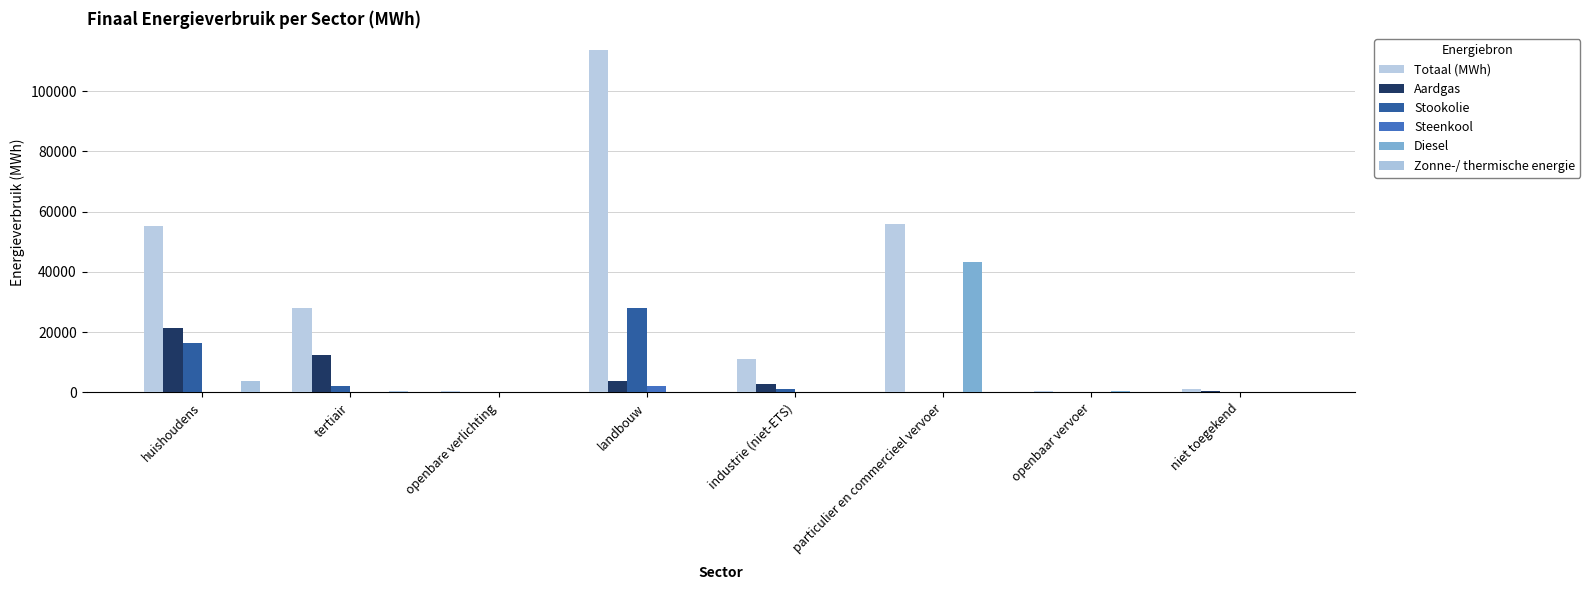

What are all the series names shown in the legend?

Totaal (MWh), Aardgas, Stookolie, Steenkool, Diesel, Zonne-/ thermische energie